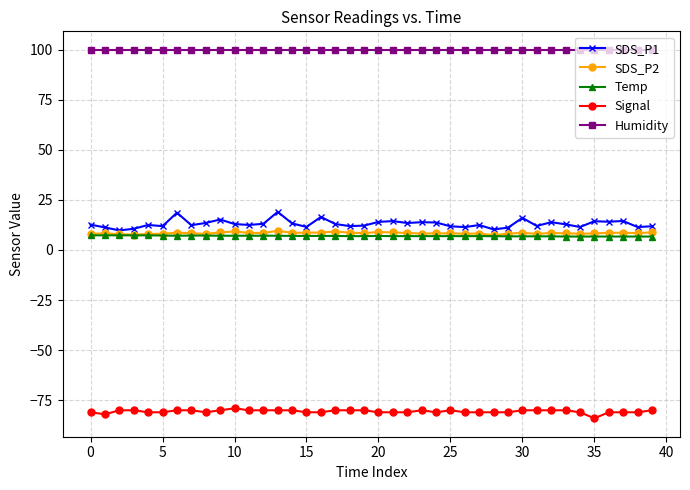

What is the value of the SDS_P2 point at the 9th from the left?

8.0